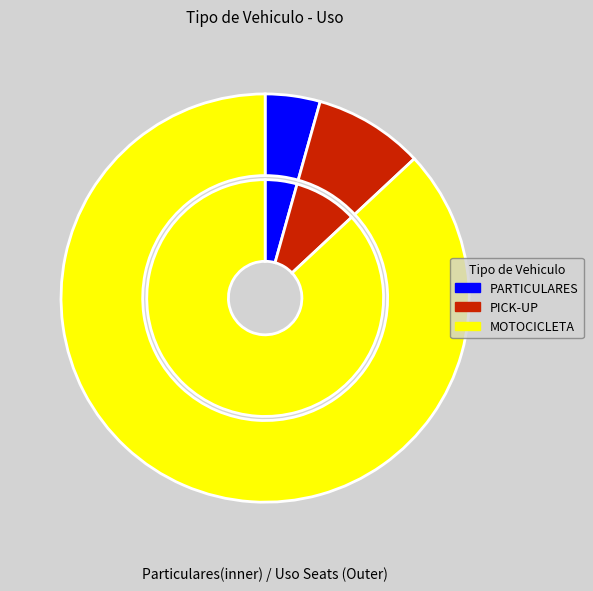

Is it true that PARTICULARES is 17% of the pie?

False